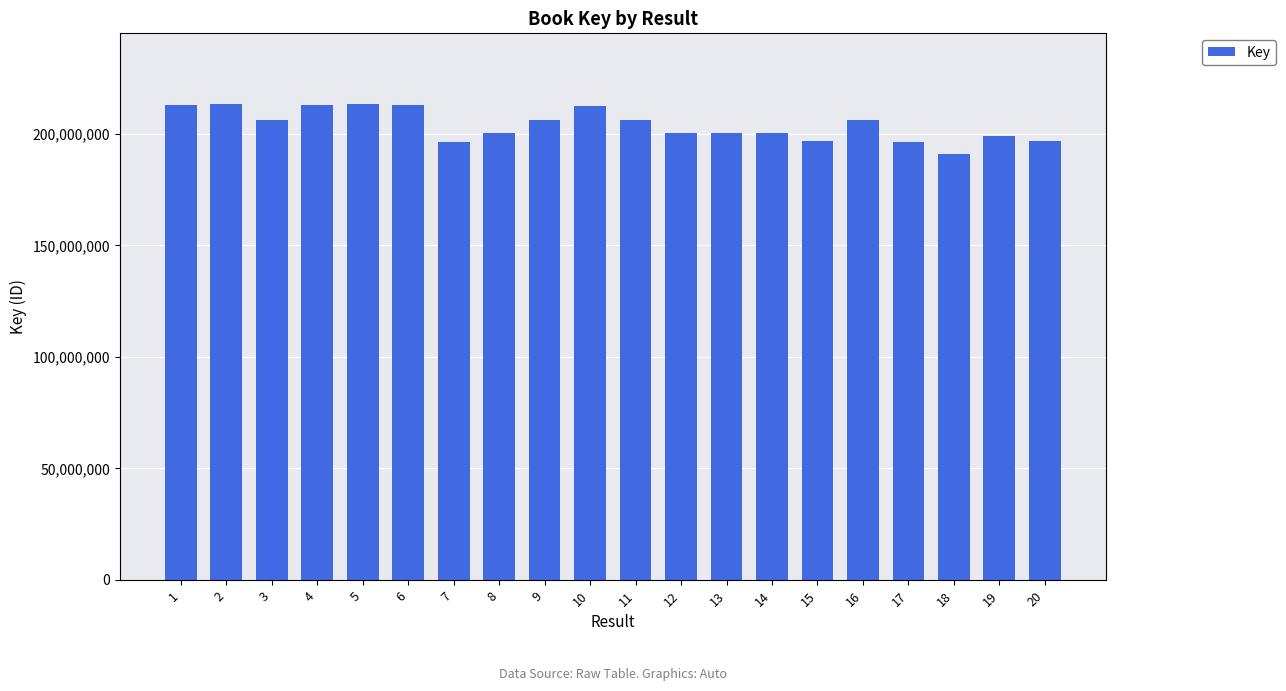

Are the bars horizontal?

No